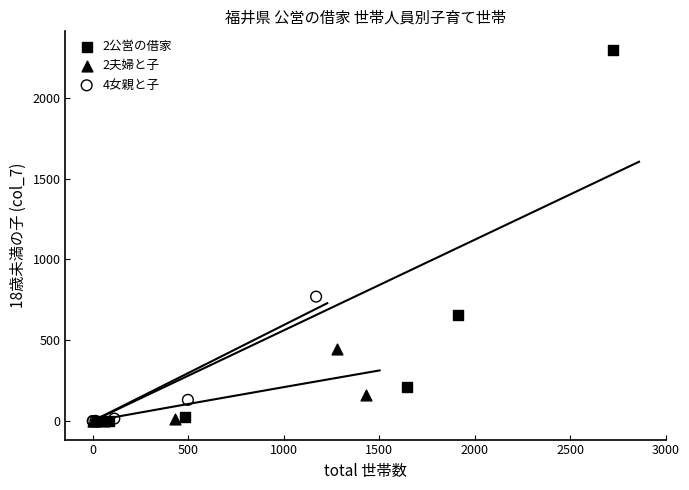

Which series has the largest Y range (max minus min)?

2公営の借家